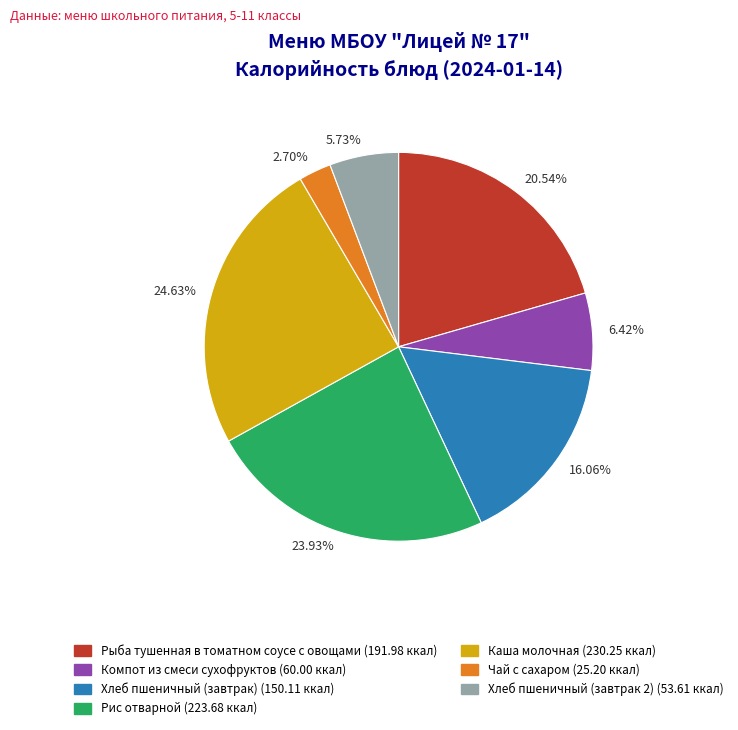

How many slices are in this pie chart?

7